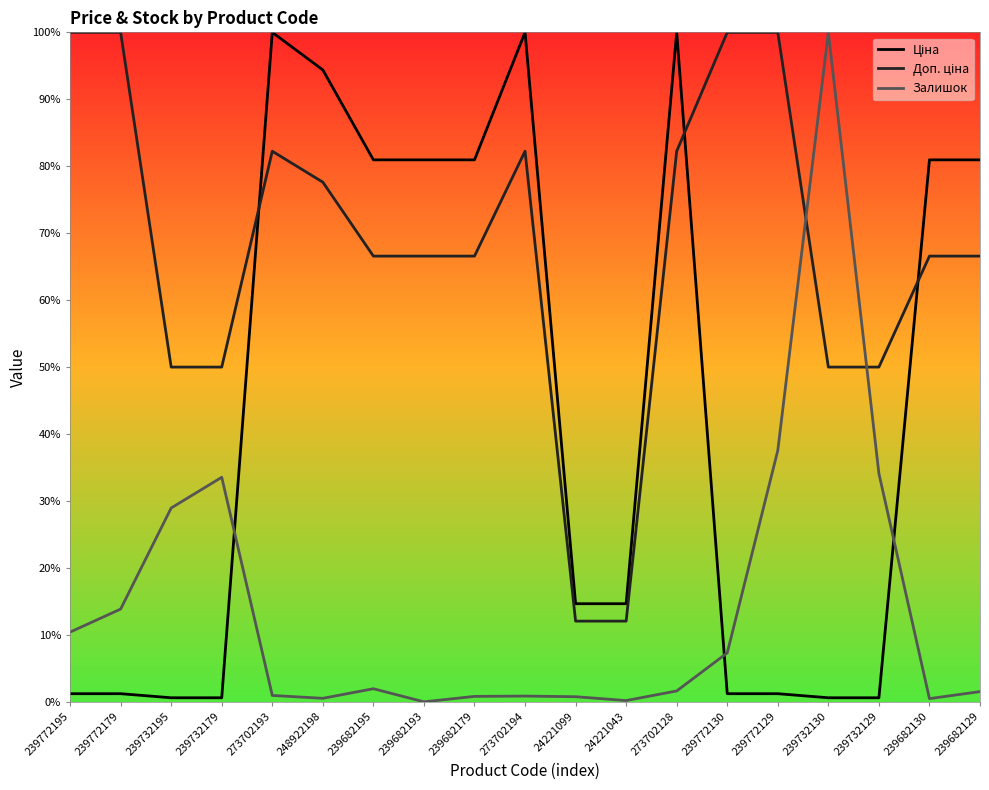

Is this an area chart (filled region under the line)?

No